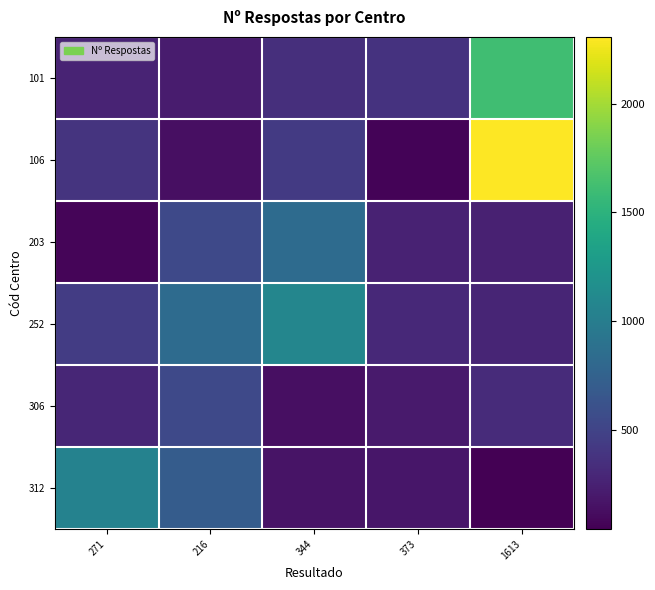

How many distinct data groups are displayed?

6